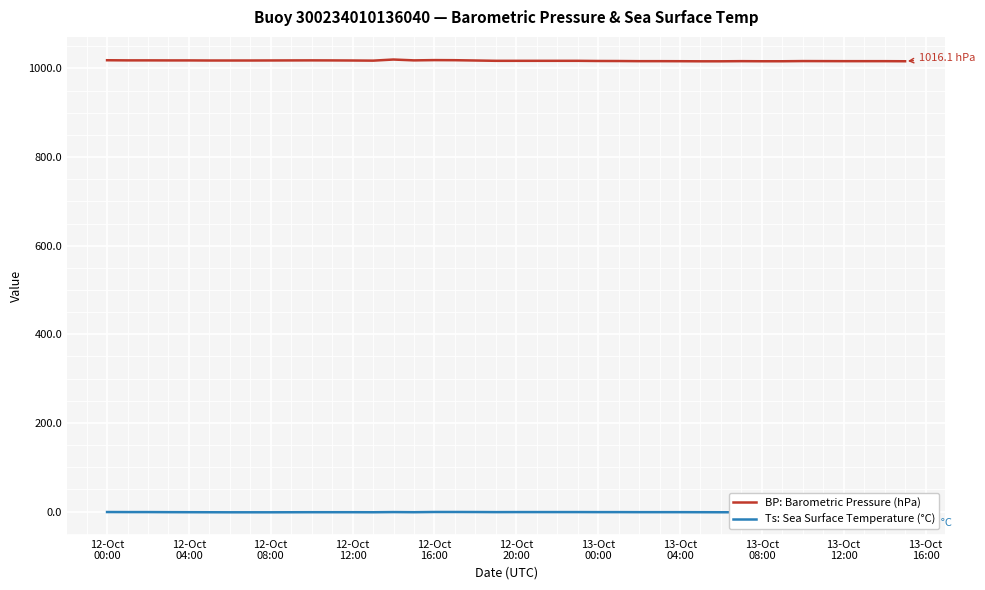

True or false: Ts: Sea Surface Temperature (°C) and BP: Barometric Pressure (hPa) cross at least once.

False